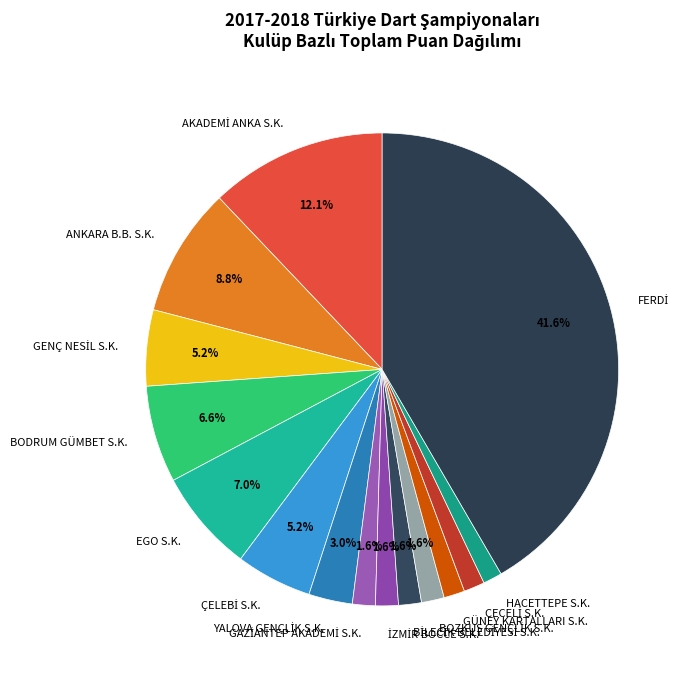

Approximately how many times larger is the value at EGO S.K. compared to BODRUM GÜMBET S.K.?

1.1